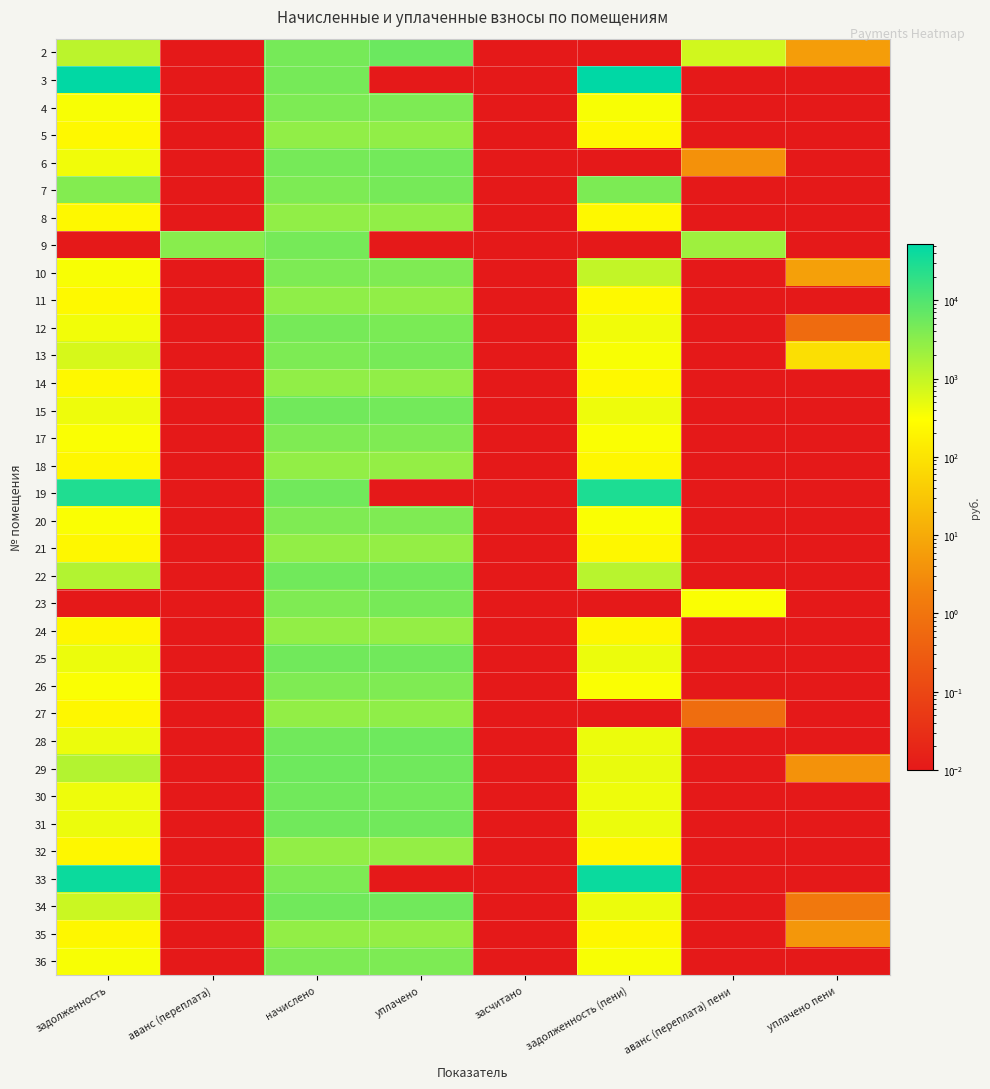

Reading right to left, what are all the values shown in this chart?

2: уплачено пени=5.8	аванс (переплата) пени=787.9	задолженность (пени)=0.0	засчитано=0.0	уплачено=5857.6	начислено=4715.3	аванс (переплата)=0.0	задолженность=1182.4
3: уплачено пени=0.0	аванс (переплата) пени=0.0	задолженность (пени)=52704.4	засчитано=0.0	уплачено=0.0	начислено=4755.2	аванс (переплата)=0.0	задолженность=50481.7
4: уплачено пени=0.0	аванс (переплата) пени=0.0	задолженность (пени)=340.9	засчитано=0.0	уплачено=4056.8	начислено=4091.9	аванс (переплата)=0.0	задолженность=340.9
5: уплачено пени=0.0	аванс (переплата) пени=0.0	задолженность (пени)=233.0	засчитано=0.0	уплачено=2773.5	начислено=2797.2	аванс (переплата)=0.0	задолженность=232.7
6: уплачено пени=0.0	аванс (переплата) пени=3.7	задолженность (пени)=0.0	засчитано=0.0	уплачено=5113.9	начислено=4755.2	аванс (переплата)=0.0	задолженность=396.4
7: уплачено пени=0.0	аванс (переплата) пени=0.0	задолженность (пени)=4271.3	засчитано=0.0	уплачено=4700.0	начислено=4091.9	аванс (переплата)=0.0	задолженность=3586.2
8: уплачено пени=0.0	аванс (переплата) пени=0.0	задолженность (пени)=232.8	засчитано=0.0	уплачено=2773.5	начислено=2797.2	аванс (переплата)=0.0	задолженность=232.5
9: уплачено пени=0.0	аванс (переплата) пени=2110.0	задолженность (пени)=0.0	засчитано=0.0	уплачено=0.0	начислено=4755.2	аванс (переплата)=3298.8	задолженность=0.0
10: уплачено пени=6.8	аванс (переплата) пени=0.0	задолженность (пени)=1024.0	засчитано=0.0	уплачено=3987.4	начислено=4091.9	аванс (переплата)=0.0	задолженность=341.0
11: уплачено пени=0.0	аванс (переплата) пени=0.0	задолженность (пени)=235.8	засчитано=0.0	уплачено=2805.1	начислено=2829.1	аванс (переплата)=0.0	задолженность=235.8
12: уплачено пени=0.6	аванс (переплата) пени=0.0	задолженность (пени)=396.2	засчитано=0.0	уплачено=4360.2	начислено=4755.2	аванс (переплата)=0.0	задолженность=392.4
13: уплачено пени=84.0	аванс (переплата) пени=0.0	задолженность (пени)=341.0	засчитано=0.0	уплачено=4665.8	начислено=4091.9	аванс (переплата)=0.0	задолженность=682.0
14: уплачено пени=0.0	аванс (переплата) пени=0.0	задолженность (пени)=233.1	засчитано=0.0	уплачено=2773.4	начислено=2797.2	аванс (переплата)=0.0	задолженность=233.1
15: уплачено пени=0.0	аванс (переплата) пени=0.0	задолженность (пени)=430.5	засчитано=0.0	уплачено=5118.2	начислено=5162.9	аванс (переплата)=0.0	задолженность=429.8
17: уплачено пени=0.0	аванс (переплата) пени=0.0	задолженность (пени)=334.8	засчитано=0.0	уплачено=3985.3	начислено=4020.0	аванс (переплата)=0.0	задолженность=334.7
18: уплачено пени=0.0	аванс (переплата) пени=0.0	задолженность (пени)=220.4	засчитано=0.0	уплачено=2622.0	начислено=2645.4	аванс (переплата)=0.0	задолженность=220.1
19: уплачено пени=0.0	аванс (переплата) пени=0.0	задолженность (пени)=29254.1	засчитано=0.0	уплачено=0.0	начислено=5210.8	аванс (переплата)=0.0	задолженность=27320.7
20: уплачено пени=0.0	аванс (переплата) пени=0.0	задолженность (пени)=334.4	засчитано=0.0	уплачено=3986.2	начислено=4020.0	аванс (переплата)=0.0	задолженность=334.3
21: уплачено пени=0.0	аванс (переплата) пени=0.0	задолженность (пени)=220.5	засчитано=0.0	уплачено=2622.2	начислено=2645.4	аванс (переплата)=0.0	задолженность=220.1
22: уплачено пени=0.0	аванс (переплата) пени=0.0	задолженность (пени)=1258.2	засчитано=0.0	уплачено=5201.3	начислено=5210.8	аванс (переплата)=0.0	задолженность=1441.2
23: уплачено пени=0.0	аванс (переплата) пени=335.0	задолженность (пени)=0.0	засчитано=0.0	уплачено=4655.8	начислено=4020.0	аванс (переплата)=0.0	задолженность=0.0
24: уплачено пени=0.0	аванс (переплата) пени=0.0	задолженность (пени)=222.3	засчитано=0.0	уплачено=2625.3	начислено=2645.4	аванс (переплата)=0.0	задолженность=220.7
25: уплачено пени=0.0	аванс (переплата) пени=0.0	задолженность (пени)=434.0	засчитано=0.0	уплачено=5165.9	начислено=5210.8	аванс (переплата)=0.0	задолженность=433.3
26: уплачено пени=0.0	аванс (переплата) пени=0.0	задолженность (пени)=335.0	засчитано=0.0	уплачено=3985.8	начислено=4020.0	аванс (переплата)=0.0	задолженность=335.0
27: уплачено пени=0.0	аванс (переплата) пени=0.7	задолженность (пени)=0.0	засчитано=0.0	уплачено=2843.8	начислено=2645.4	аванс (переплата)=0.0	задолженность=219.9
28: уплачено пени=0.0	аванс (переплата) пени=0.0	задолженность (пени)=434.2	засчитано=0.0	уплачено=5556.0	начислено=5210.8	аванс (переплата)=0.0	задолженность=434.2
29: уплачено пени=3.9	аванс (переплата) пени=0.0	задолженность (пени)=459.0	засчитано=0.0	уплачено=5445.4	начислено=5490.5	аванс (переплата)=0.0	задолженность=1374.4
30: уплачено пени=0.0	аванс (переплата) пени=0.0	задолженность (пени)=430.4	засчитано=0.0	уплачено=5118.4	начислено=5162.9	аванс (переплата)=0.0	задолженность=429.7
31: уплачено пени=0.0	аванс (переплата) пени=0.0	задолженность (пени)=433.4	засчитано=0.0	уплачено=5157.8	начислено=5202.8	аванс (переплата)=0.0	задолженность=432.6
32: уплачено пени=0.0	аванс (переплата) пени=0.0	задолженность (пени)=220.4	засчитано=0.0	уплачено=2622.9	начислено=2645.4	аванс (переплата)=0.0	задолженность=220.4
33: уплачено пени=0.0	аванс (переплата) пени=0.0	задолженность (пени)=42637.6	засчитано=0.0	уплачено=0.0	начислено=4115.9	аванс (переплата)=0.0	задолженность=40815.1
34: уплачено пени=1.2	аванс (переплата) пени=0.0	задолженность (пени)=433.2	засчитано=0.0	уплачено=5159.2	начислено=5202.8	аванс (переплата)=0.0	задолженность=866.5
35: уплачено пени=4.6	аванс (переплата) пени=0.0	задолженность (пени)=220.6	засчитано=0.0	уплачено=2623.3	начислено=2645.4	аванс (переплата)=0.0	задолженность=219.7
36: уплачено пени=0.0	аванс (переплата) пени=0.0	задолженность (пени)=342.8	засчитано=0.0	уплачено=4080.4	начислено=4115.9	аванс (переплата)=0.0	задолженность=342.5